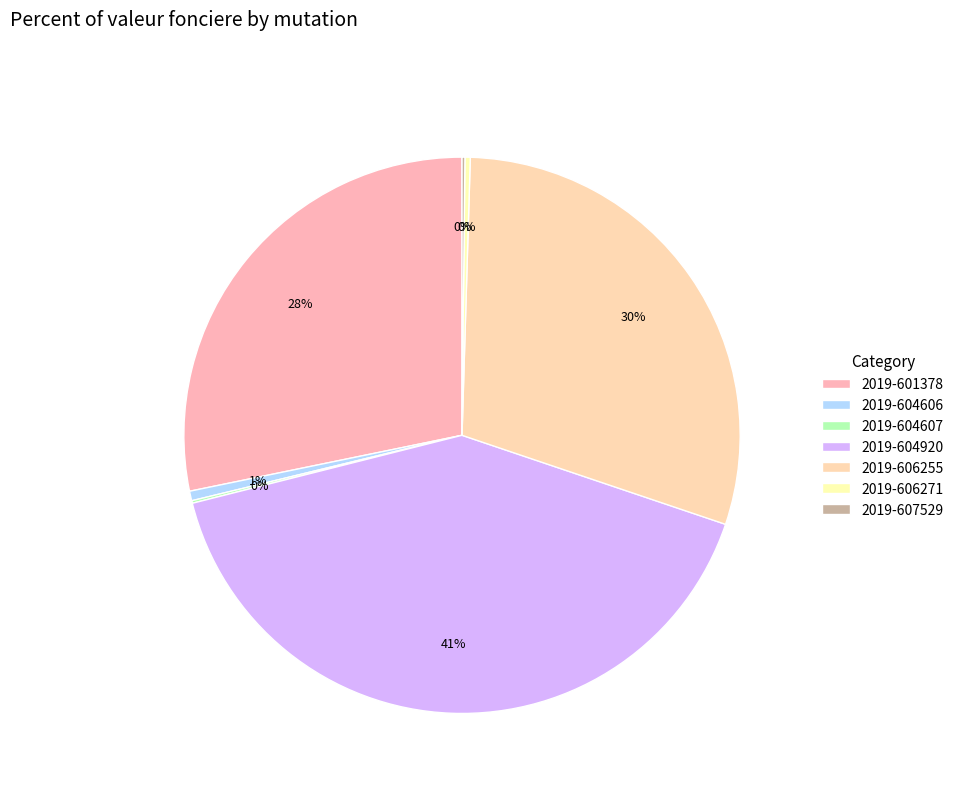

Is it true that 2019-604920 is 41% of the pie?

True